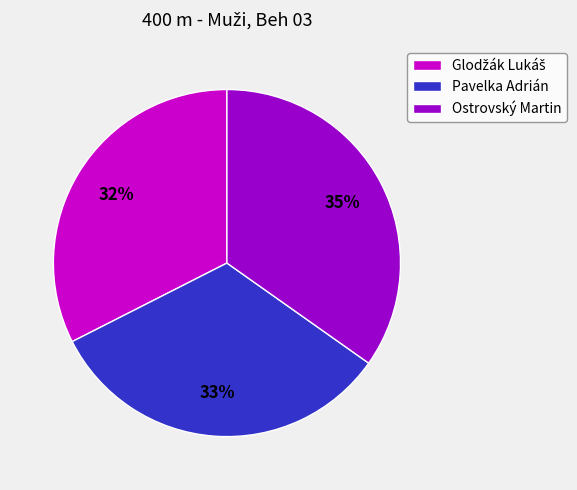

True or false: Ostrovský Martin accounts for 35% of the total.

True